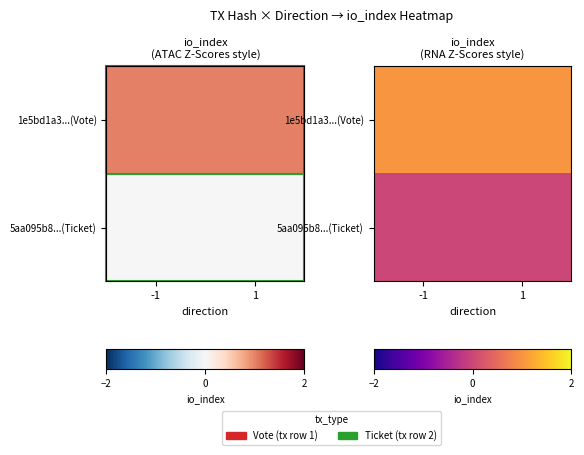

List the series in order of their peak value, lowest first.

5aa095b8...(Ticket), 1e5bd1a3...(Vote)